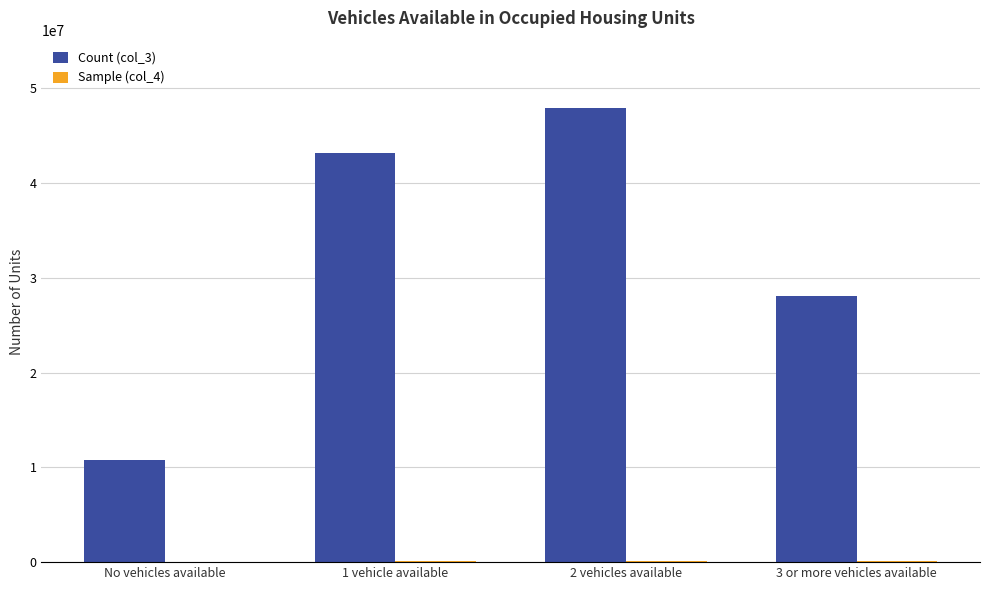

The value of Count (col_3) at 1 vehicle available is 26986263. True or false?

False